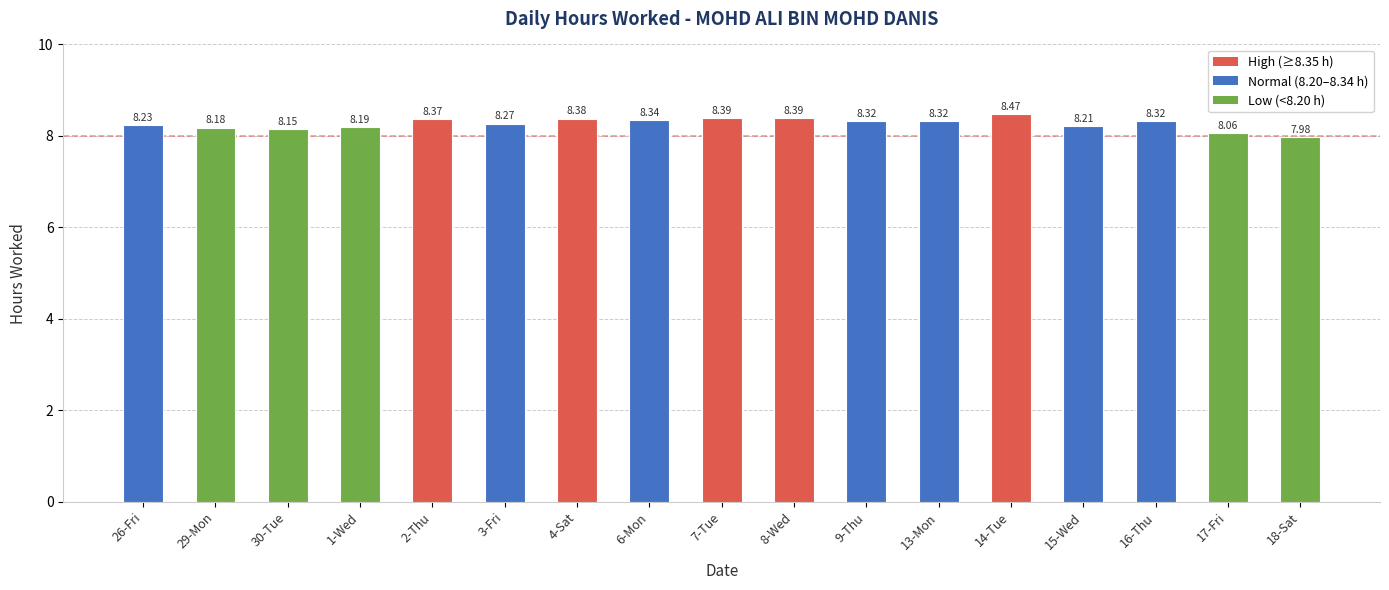

What is the difference between the maximum and second lowest values?

0.4